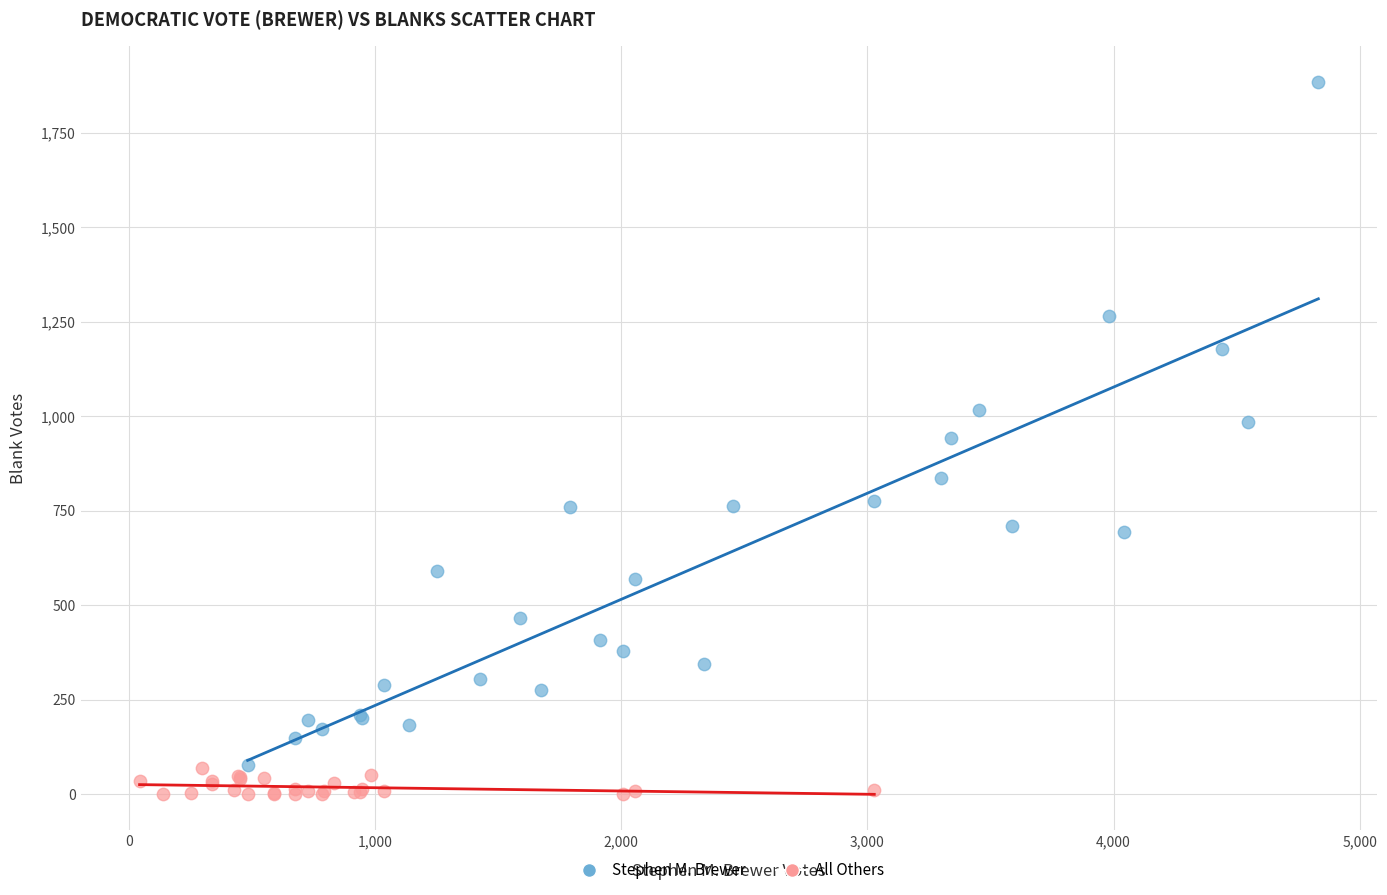

Which series has the widest spread of Y values?

Stephen M. Brewer